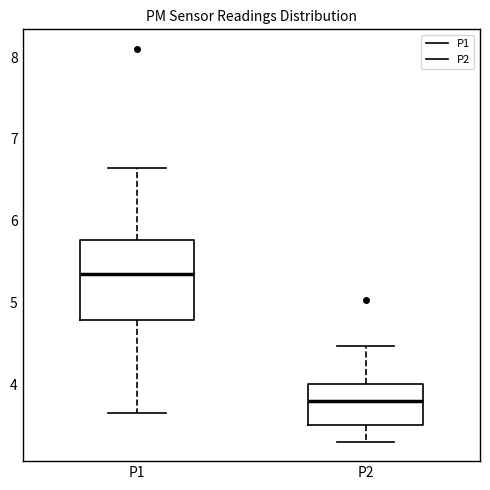

Comparing the boxes themselves (not the whiskers), which one is the tallest?

P1